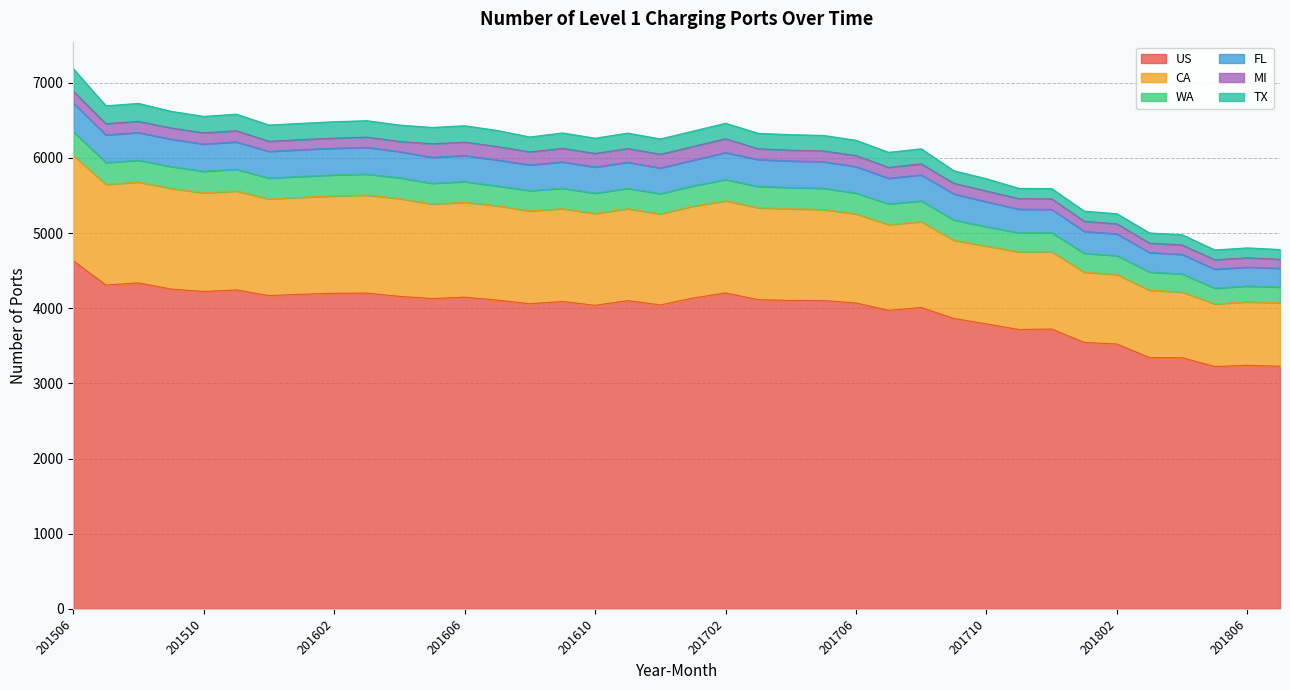

How many values in the FL series are below 347?

18